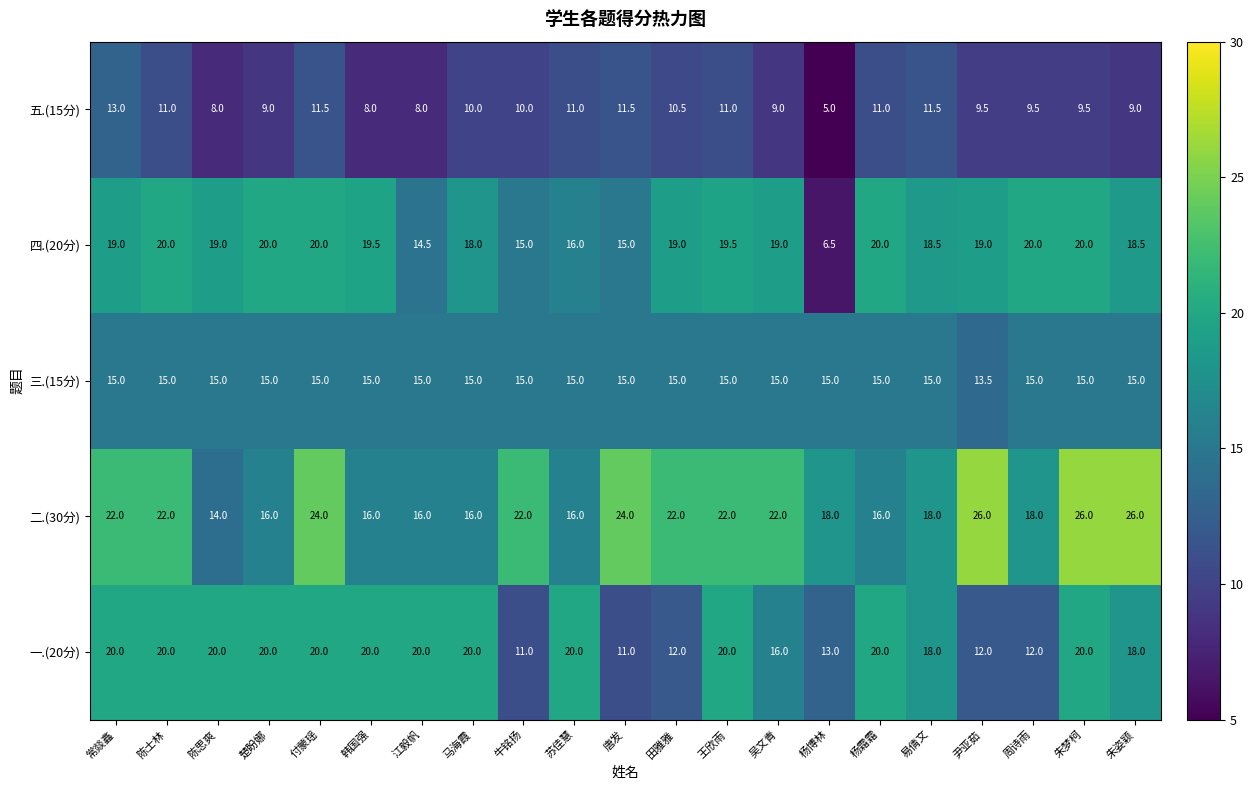

What is the highest value of the 一.(20分) series?

20.0